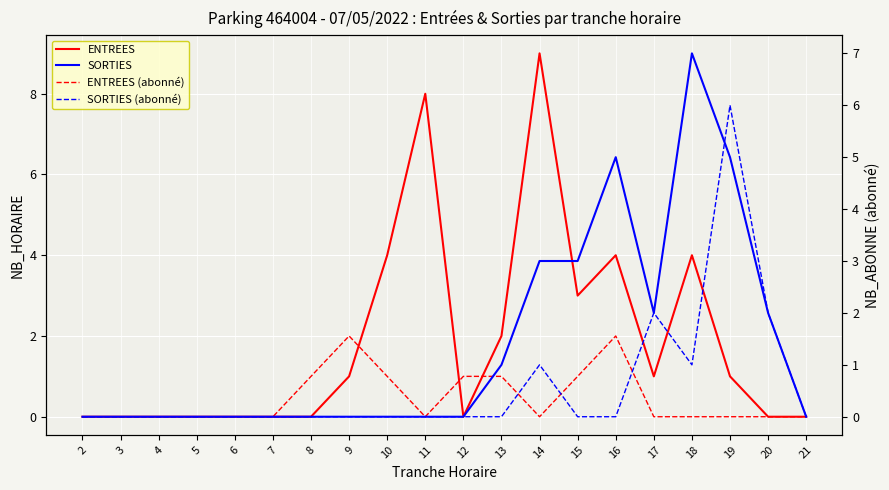

True or false: ENTREES has more than 2 interior local peaks.

True